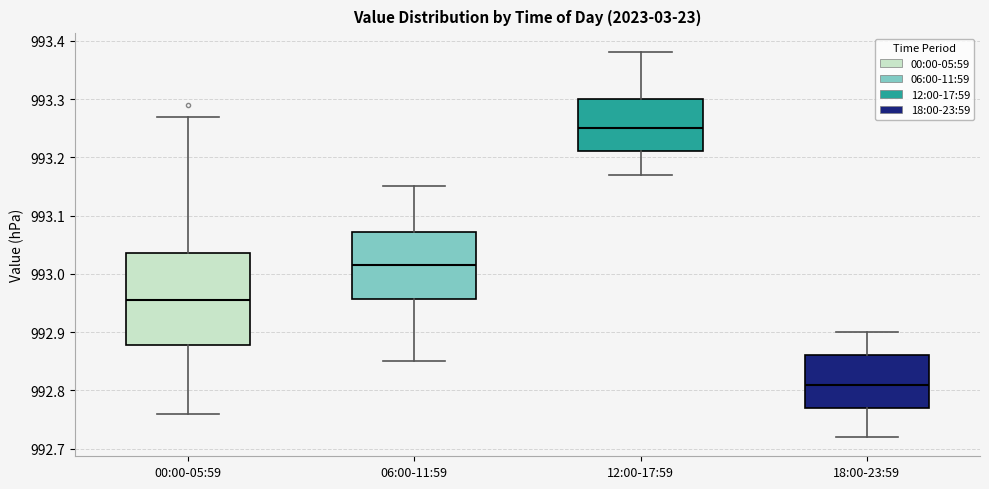

Which box has the highest median line?

12:00-17:59